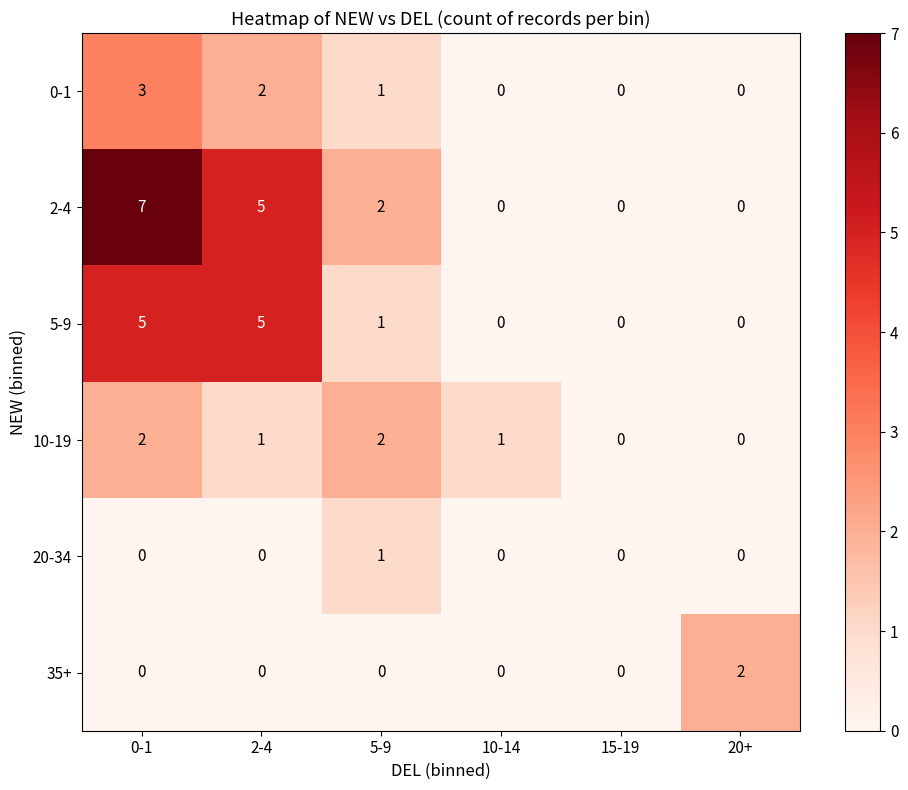

Which series has the largest range (max minus min)?

2-4